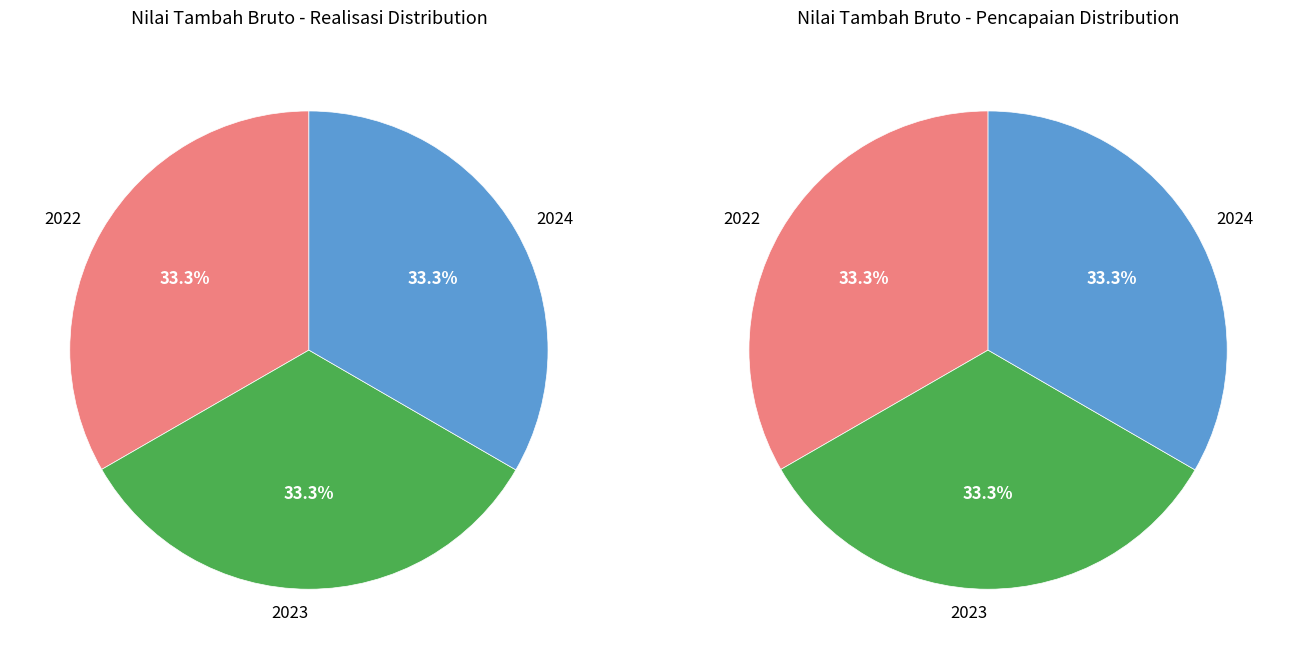

To the nearest percent, what percentage of the pie is 2024?

33%